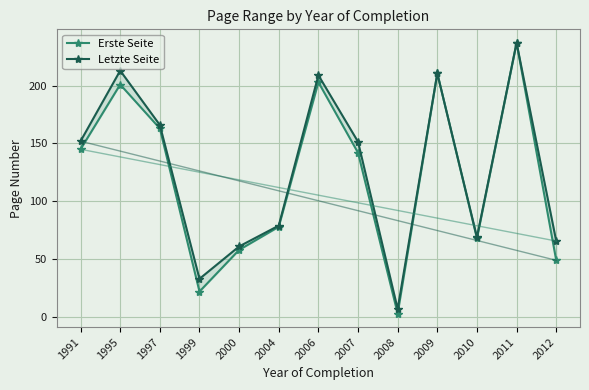

What is the maximum value shown in the chart?

237.0